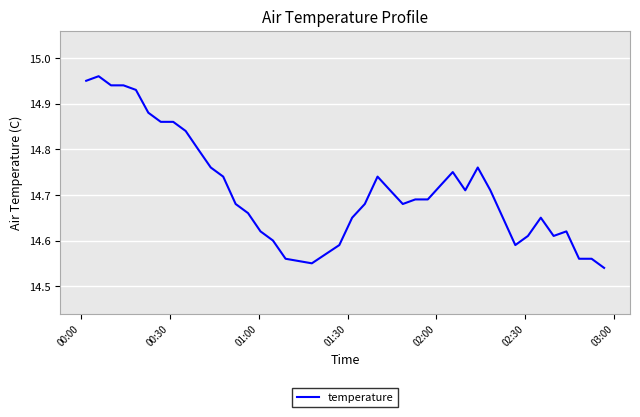

How many categories are shown in the chart?

40